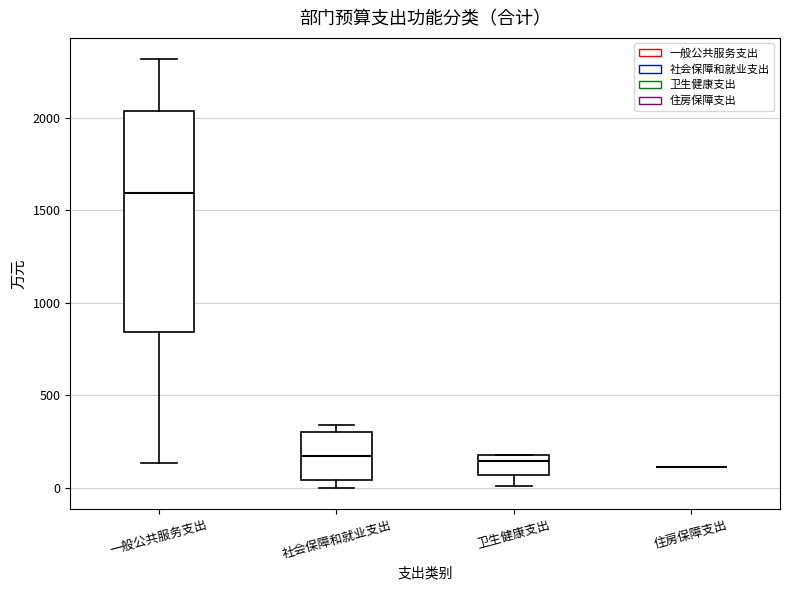

Reading left to right, read every box against the y-axis: the position of its median line, the range the box covers, and the ends of its whiskers. The values are not printed on the chart, so give them approximately, as read against the axis.

一般公共服务支出: median 1600, box 850 to 2050, whiskers 150 to 2300
社会保障和就业支出: median 150, box 50 to 300, whiskers 0 to 350
卫生健康支出: median 150, box 50 to 200, whiskers 0 to 200
住房保障支出: box collapsed to a line at 100, whiskers 100 to 100